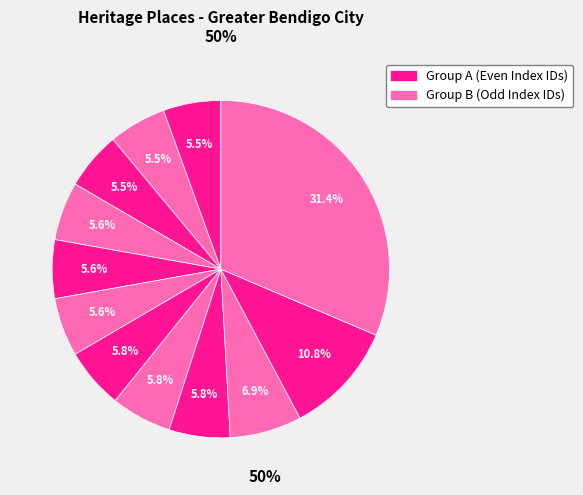

Rank the categories by value from lowest to highest.

House and garden, VINE HILL VILLA, ST MARY'S CATHOLIC CHURCH, Manse, House and outbuildings, MOUNT CAMEL HOMESTEAD, Glen Eagles Private Nursing Home, Mycumbene House and Garden, Building and Mulberry Tree, Part of the Mercy Street Brick Fence, Outbuilding and trees, Former Shire of Marong Hall